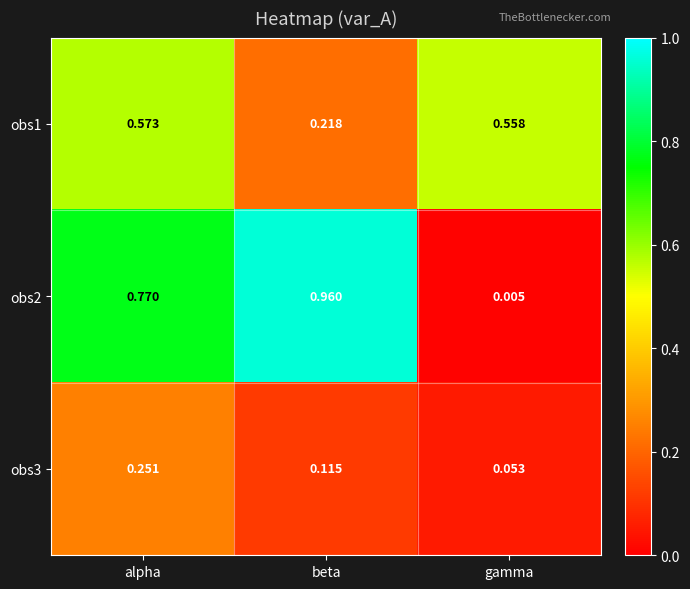

List the labels in order of obs2 value, smallest first.

gamma, alpha, beta